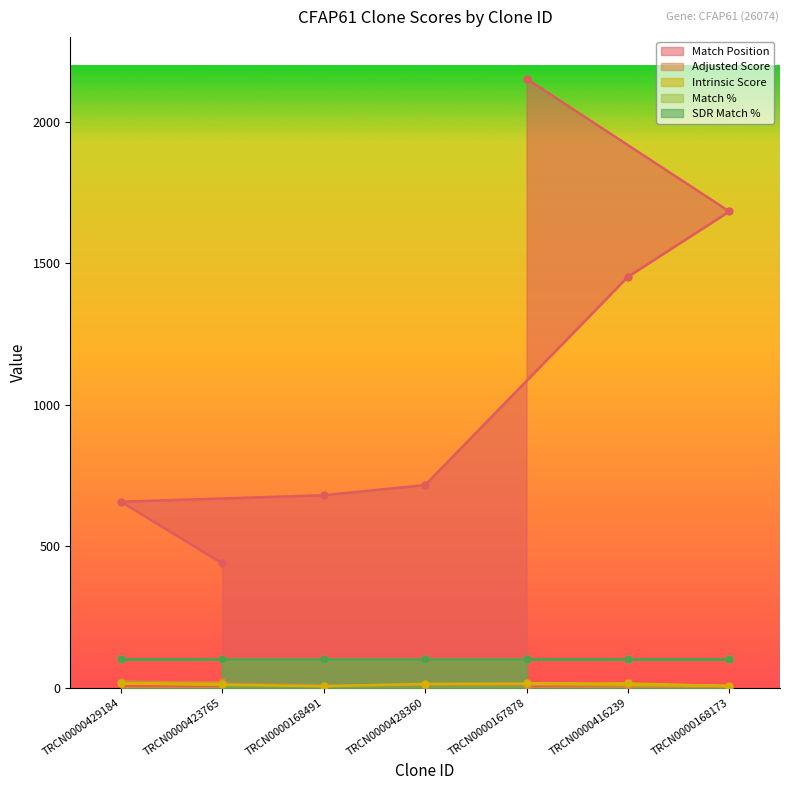

How many lines are shown in the chart?

5